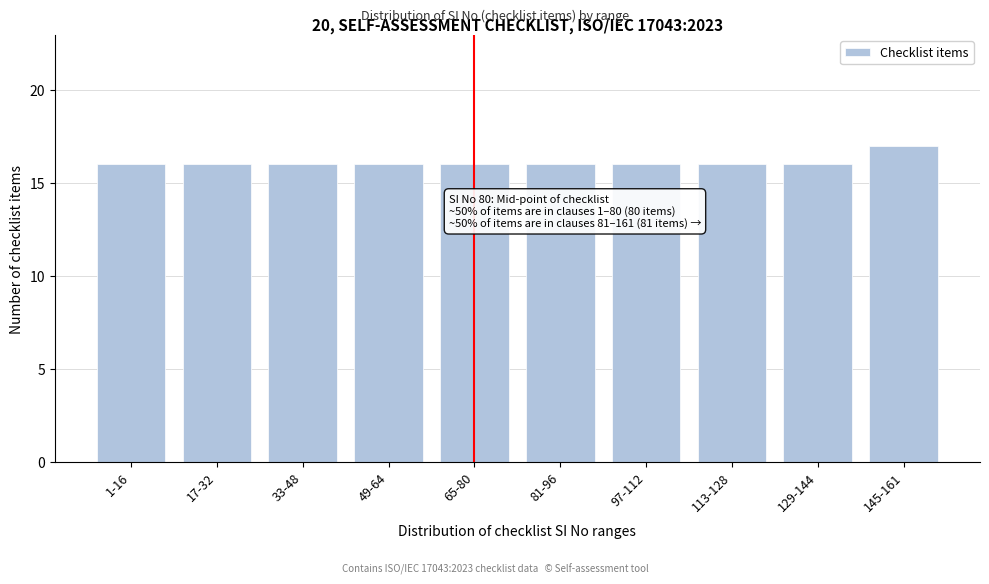

Reading right to left, what are all the values shown in this chart?

145-161=17	129-144=16	113-128=16	97-112=16	81-96=16	65-80=16	49-64=16	33-48=16	17-32=16	1-16=16